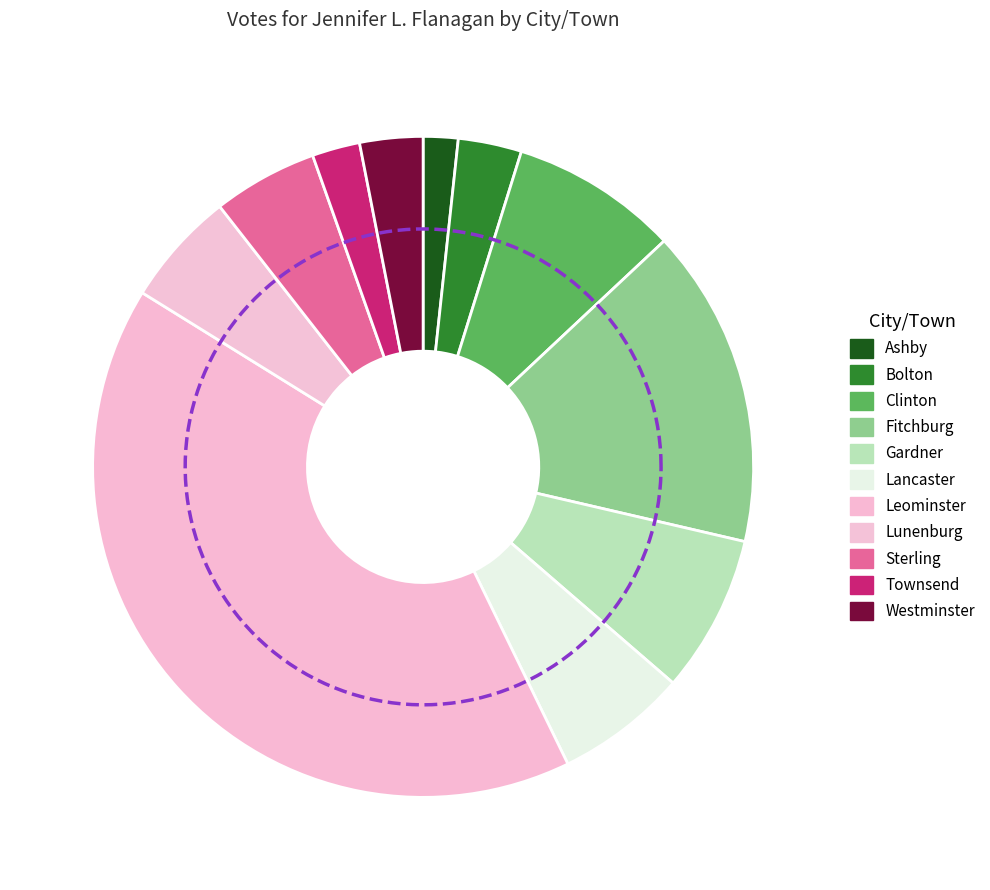

Does Sterling account for over 50% of the chart?

No